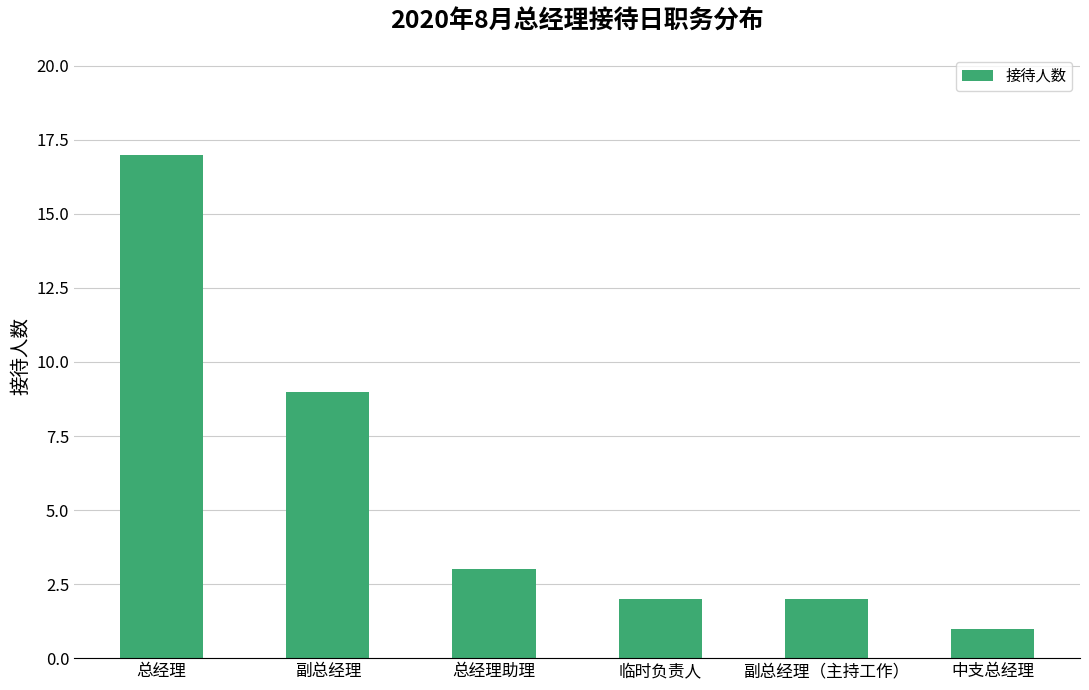

The chart shows a value of 3 at 总经理助理. True or false?

True